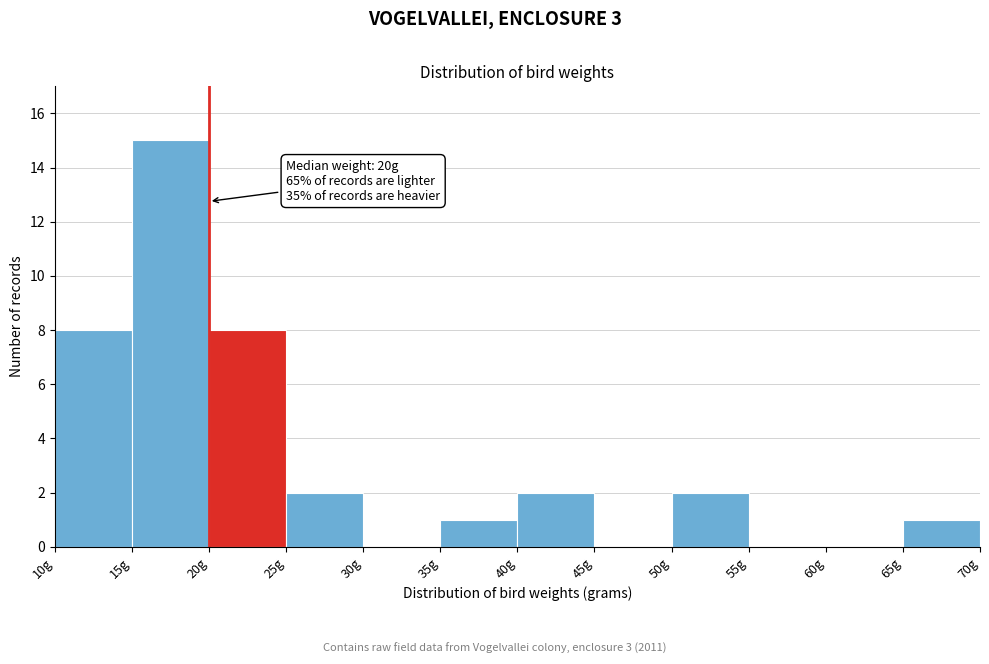

Over which range of the x-axis is the bar tallest?

15 to 20